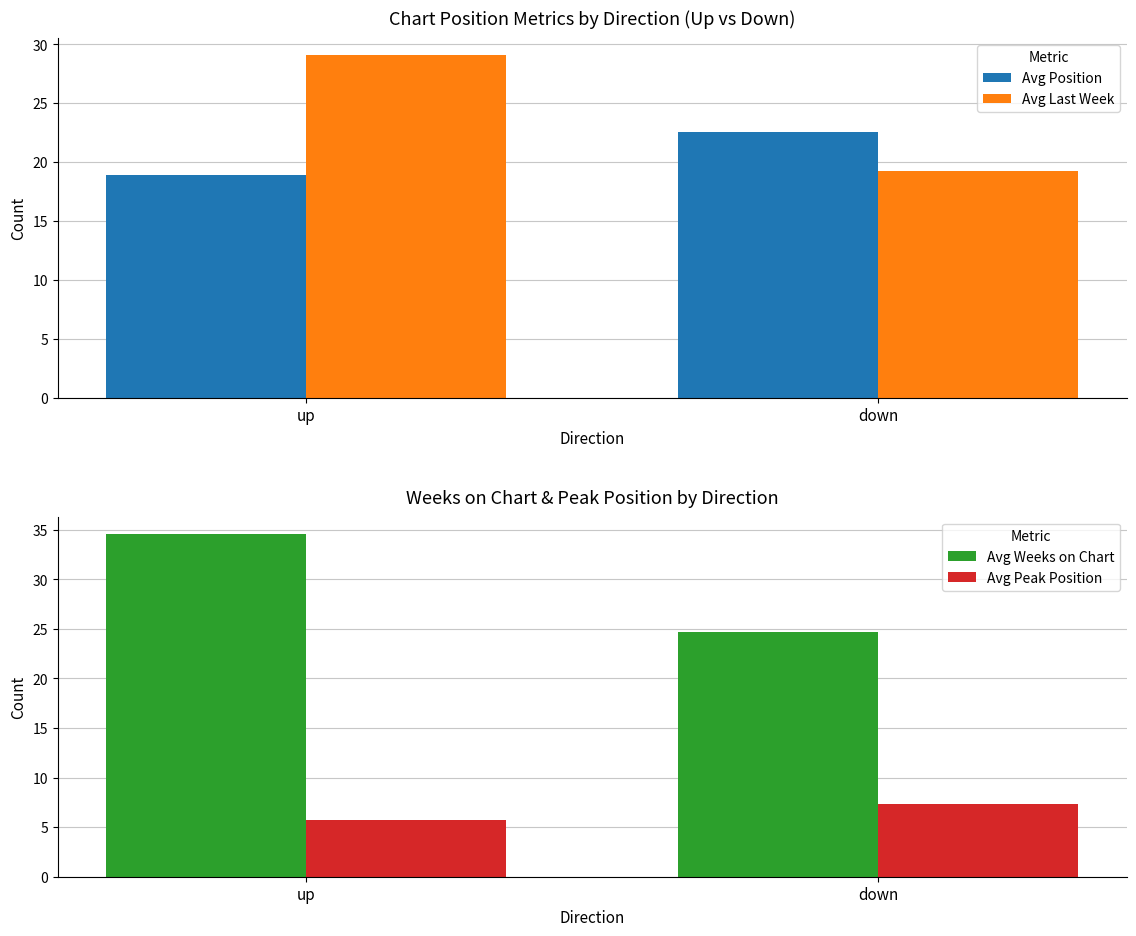

How many groups of bars are there?

2